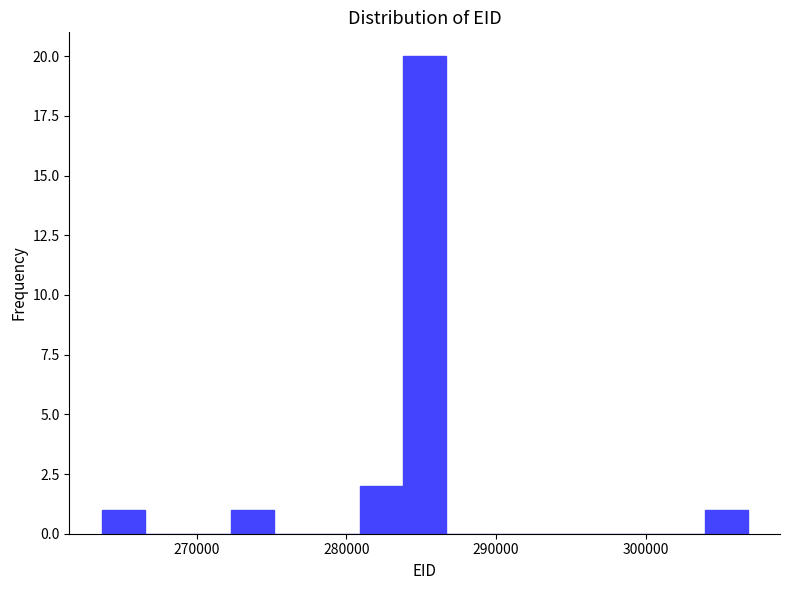

Around what value on the x-axis is the tallest bar? Give the approximate position of its centre, as read against the axis.

285000